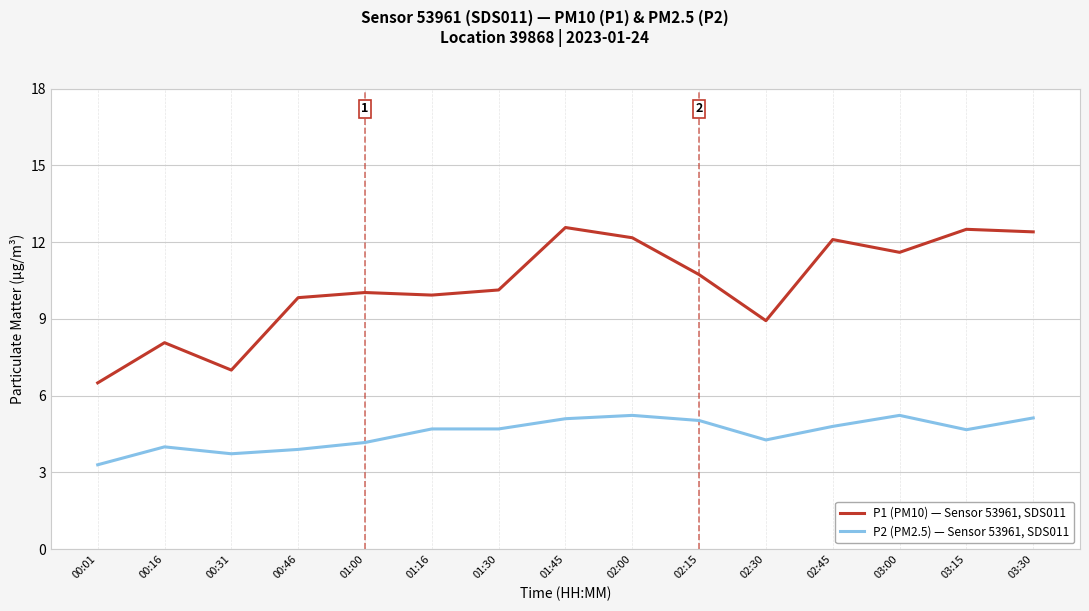

How many categories are shown in the chart?

15